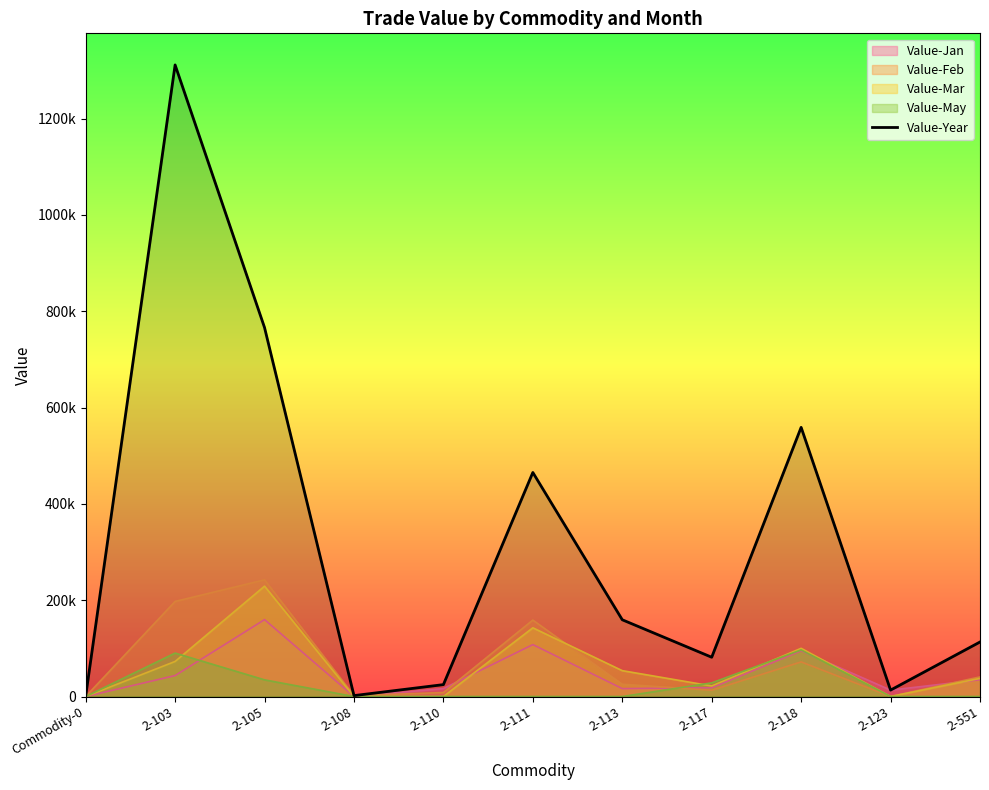

What is the ratio of the value at 2-105 to the value at 2-110?

31.0